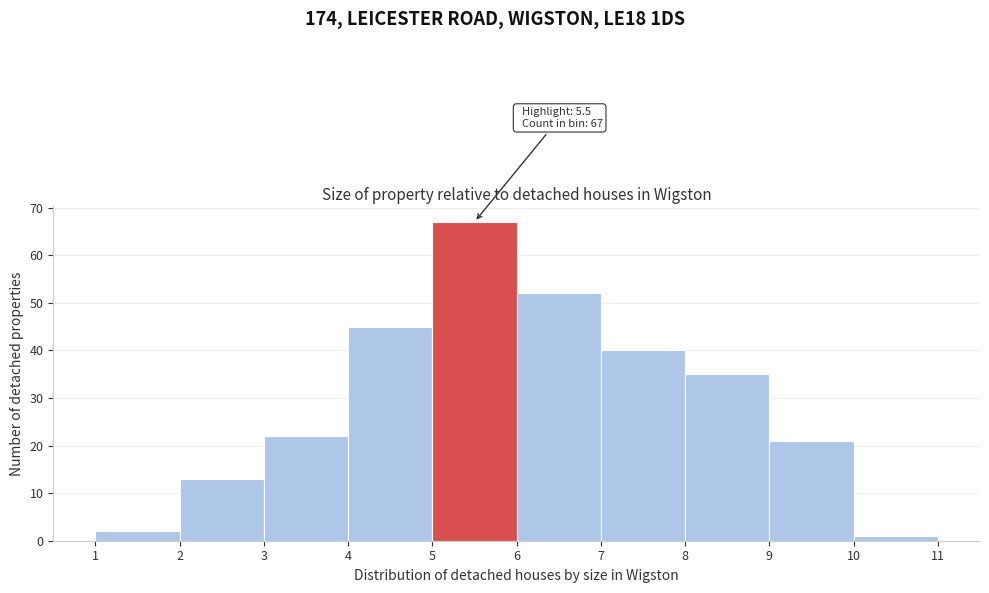

Which range on the x-axis has the tallest bar?

5 to 6